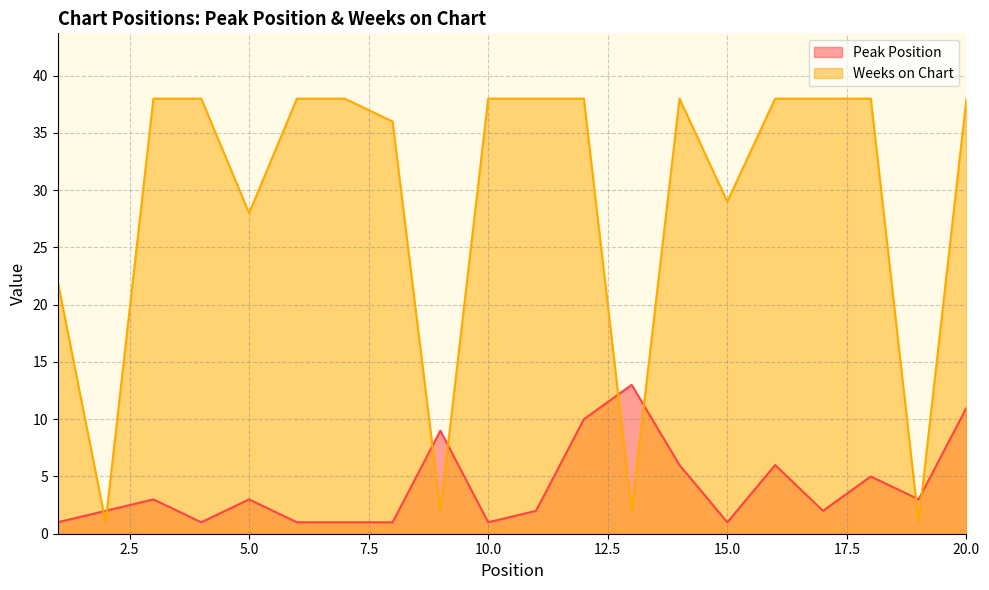

What is the value of the Weeks on Chart point at the 13th from the left?

2